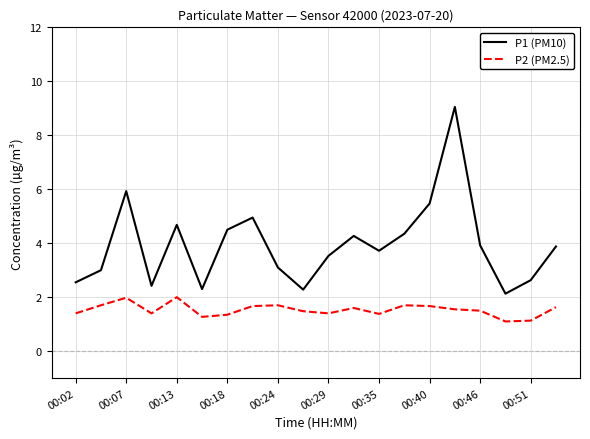

What are all the series names shown in the legend?

P1 (PM10), P2 (PM2.5)